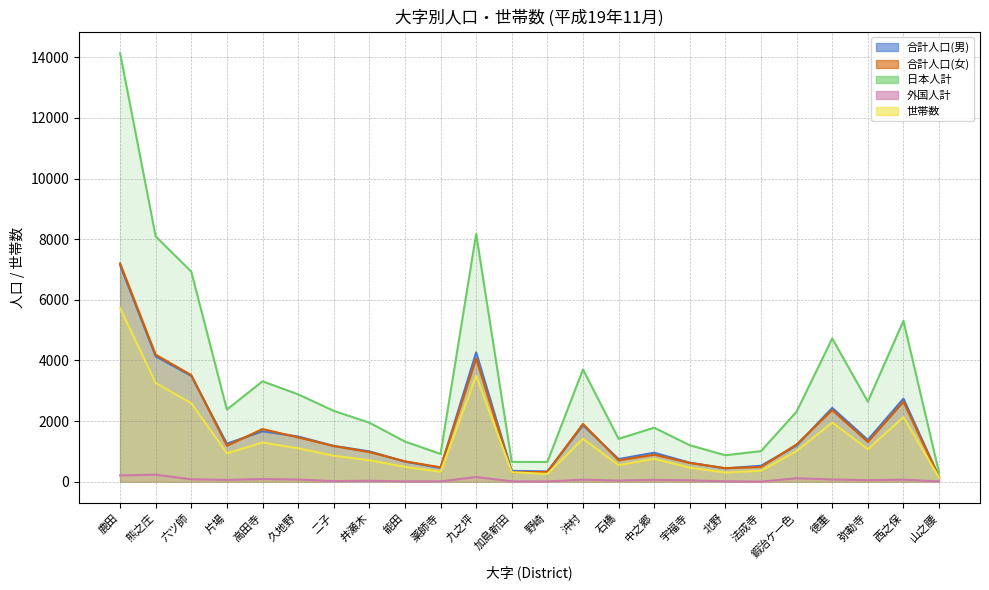

Reading left to right, what are all the values shown in this chart?

合計人口(男): 7143	4135	3489	1253	1662	1490	1180	1000	663	452	4265	356	337	1864	746	955	626	438	525	1193	2434	1378	2738	157
合計人口(女): 7205	4188	3517	1184	1736	1461	1175	977	670	473	4060	308	319	1906	704	888	618	445	485	1231	2363	1311	2635	151
日本人計: 14142	8093	6928	2379	3311	2881	2337	1946	1324	915	8174	653	650	3703	1414	1781	1201	871	1008	2312	4724	2640	5307	298
外国人計: 206	230	78	58	87	70	18	31	9	10	151	11	6	67	36	62	43	12	2	112	73	49	66	10
世帯数: 5728	3255	2589	935	1292	1102	855	706	487	325	3492	311	255	1413	546	754	462	302	359	1013	1950	1069	2129	133